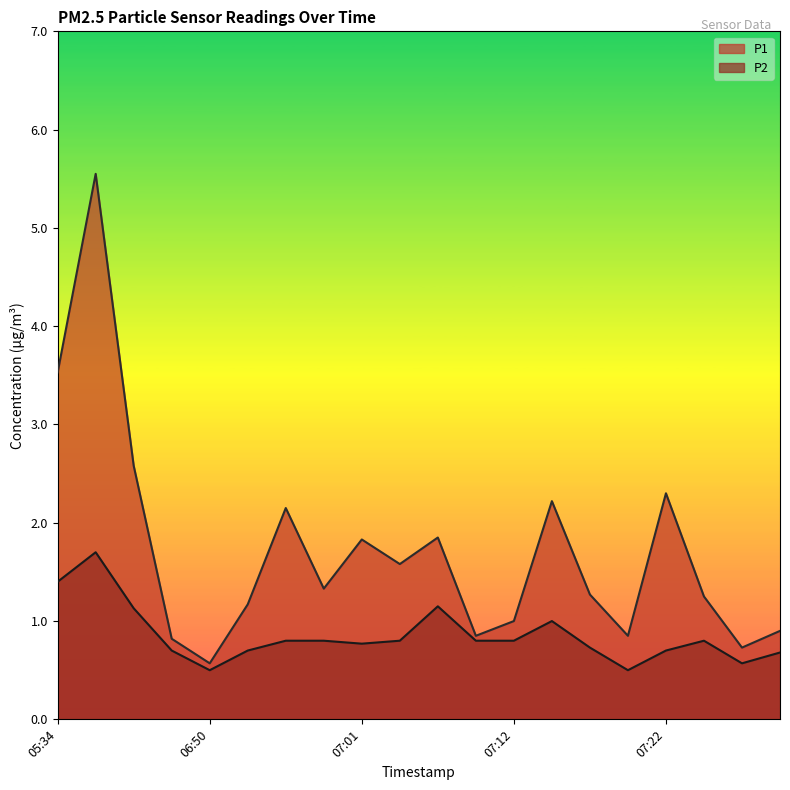

What is the average value of the P2 series?

0.9